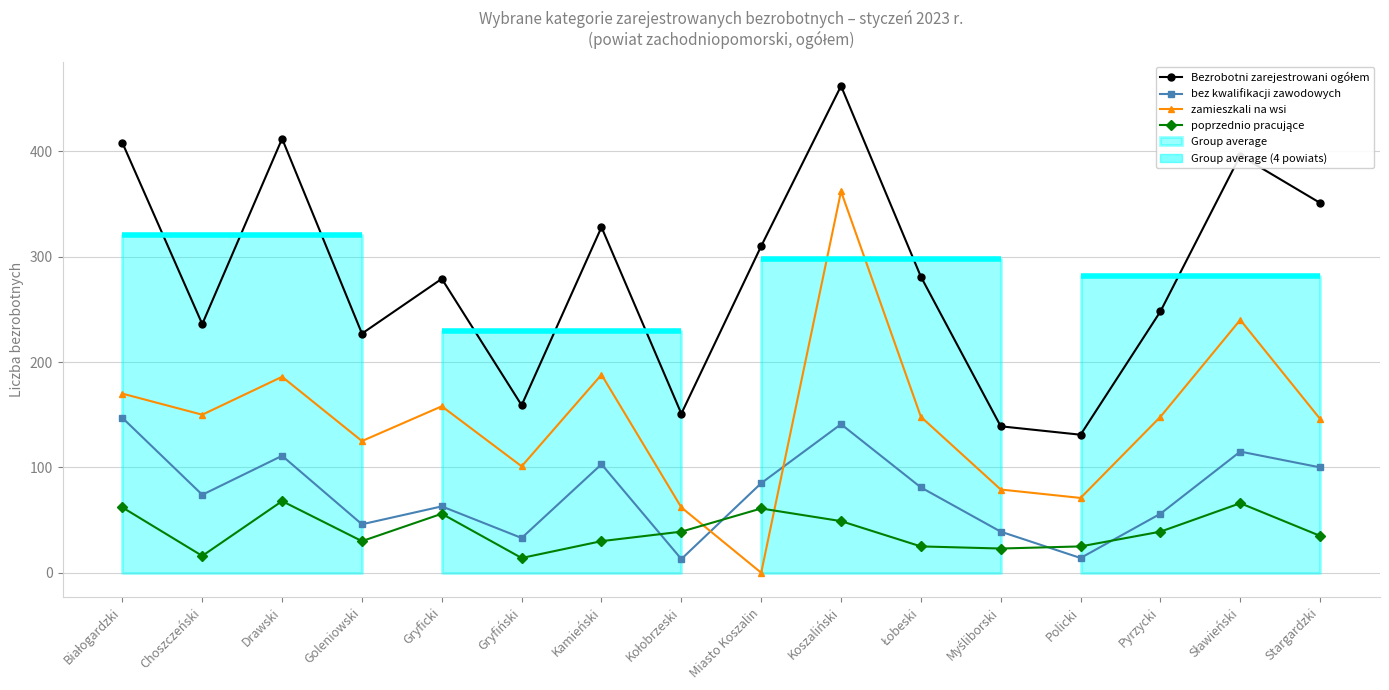

What is the sum of the poprzednio pracujące values at Koszaliński and Białogardzki?

111